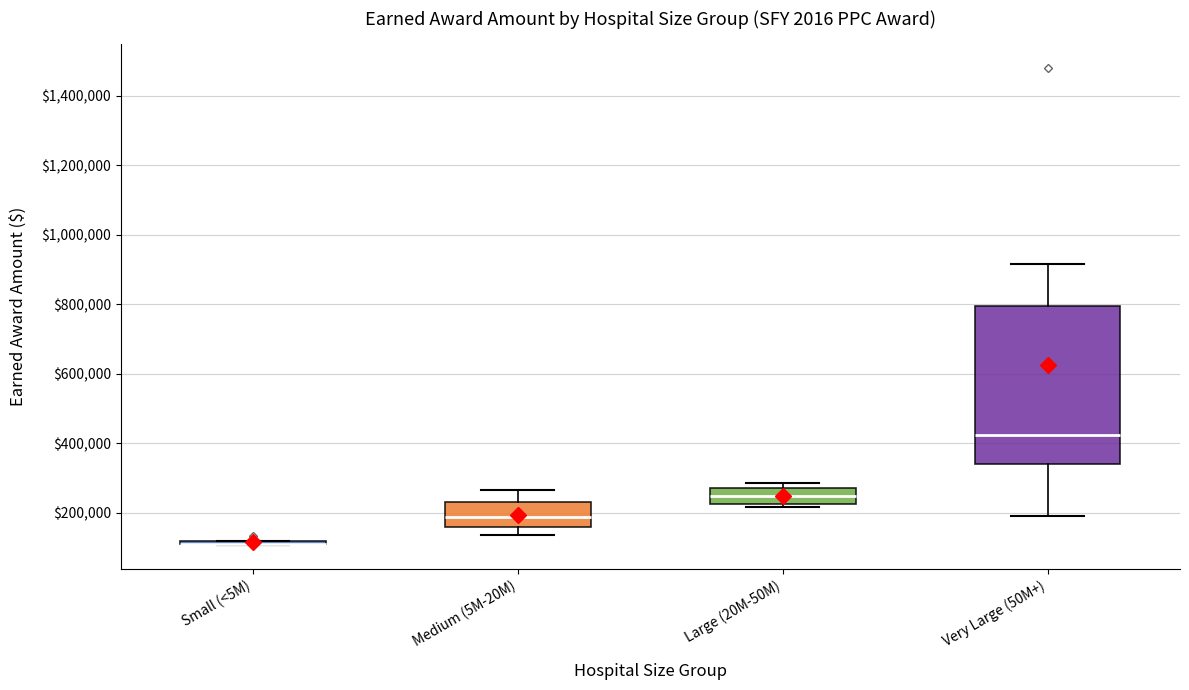

Which box is the tallest, from its lower edge to its upper edge?

Very Large (50M+)